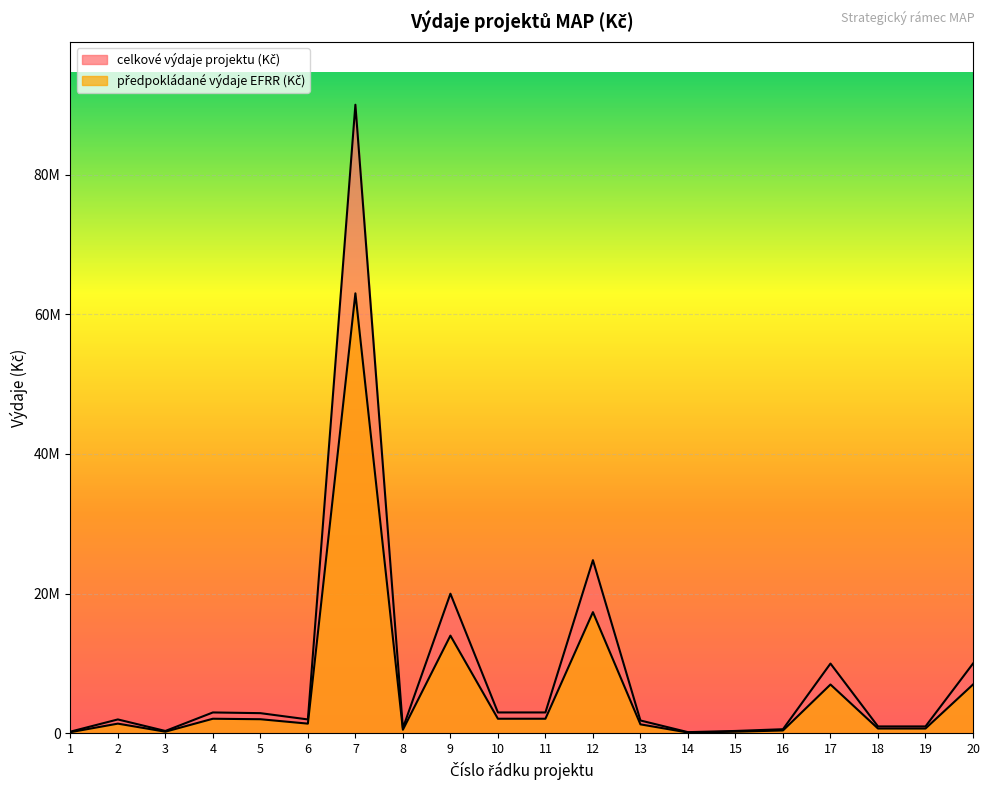

How many interior local peaks does the celkové výdaje projektu (Kč) series have?

6